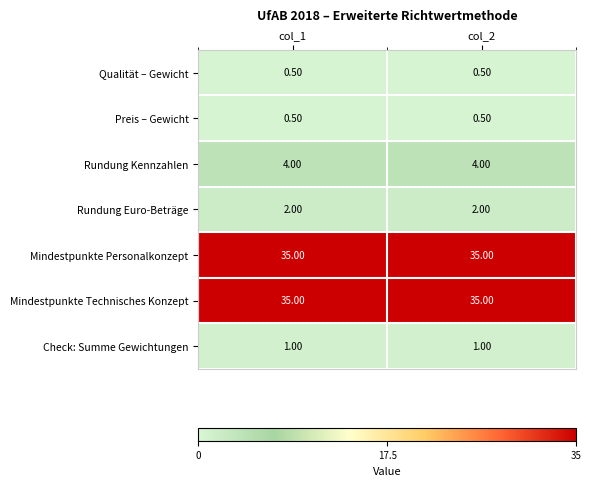

What is the difference between the highest and lowest values at col_1?

34.5